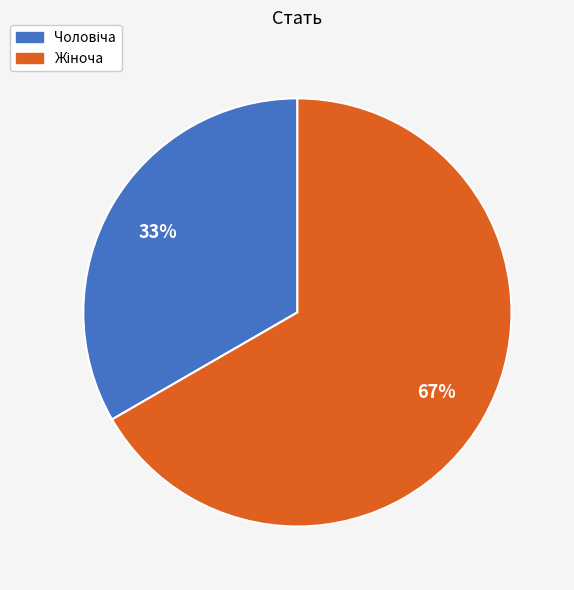

To the nearest percent, what is the average slice percentage?

50%